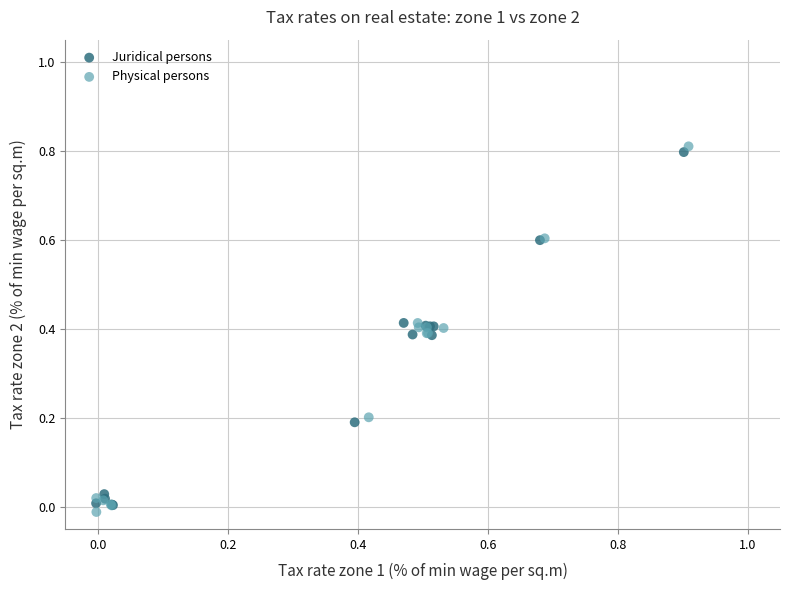

Which series contains the highest Y value?

Physical persons